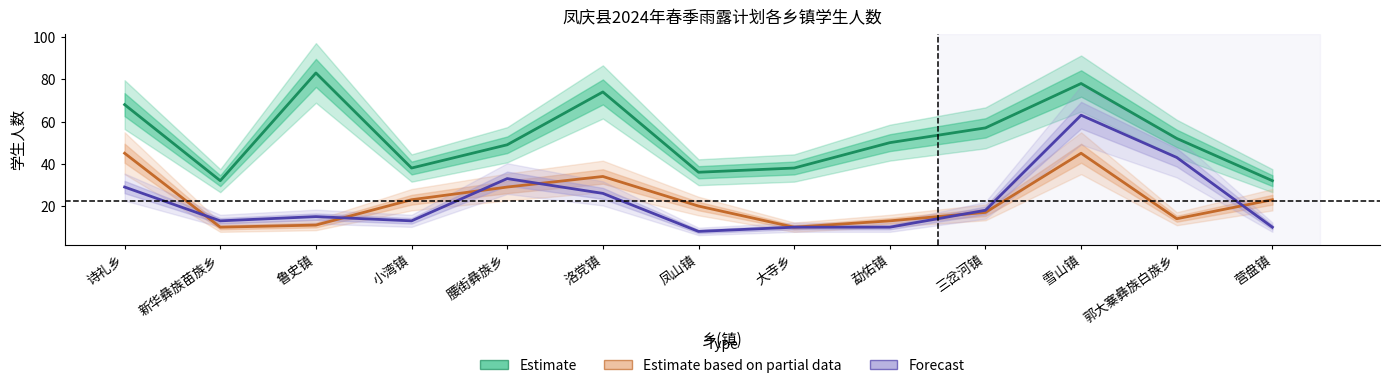

At which category does Forecast reach its first local valley?

新华彝族苗族乡